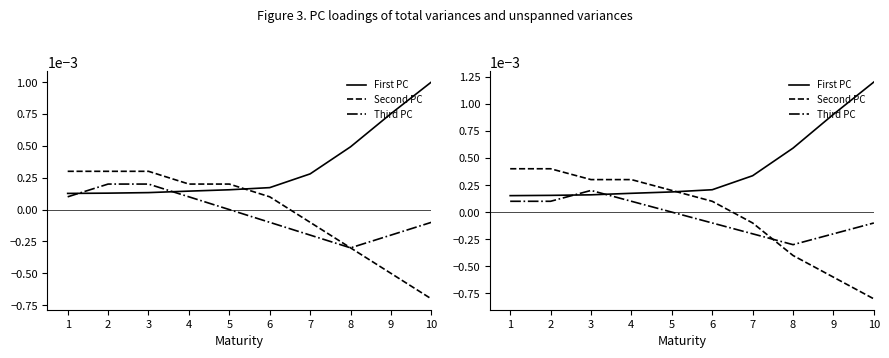

Is the value of Second PC at 1 greater than the value of Third PC at 6?

Yes